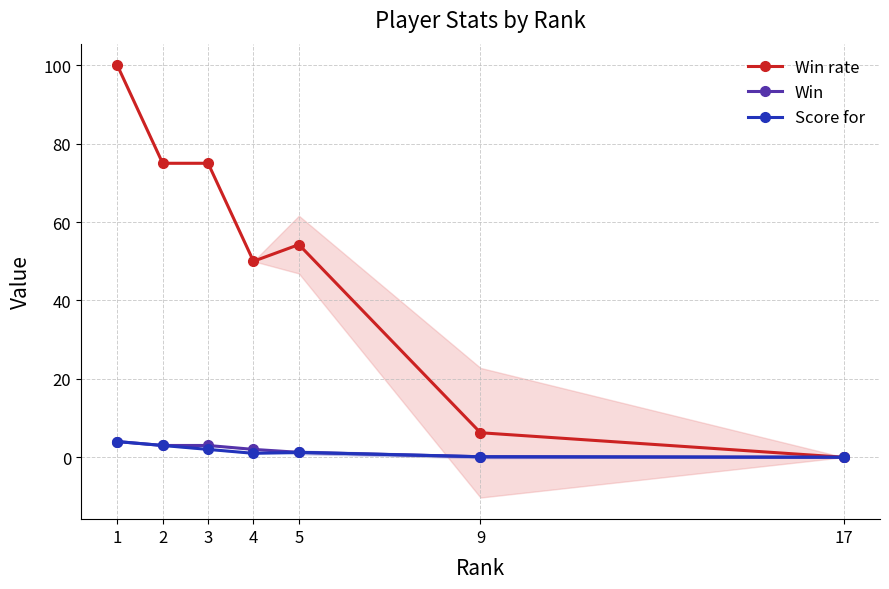

The value of Score for at 5 is 1.2. True or false?

True